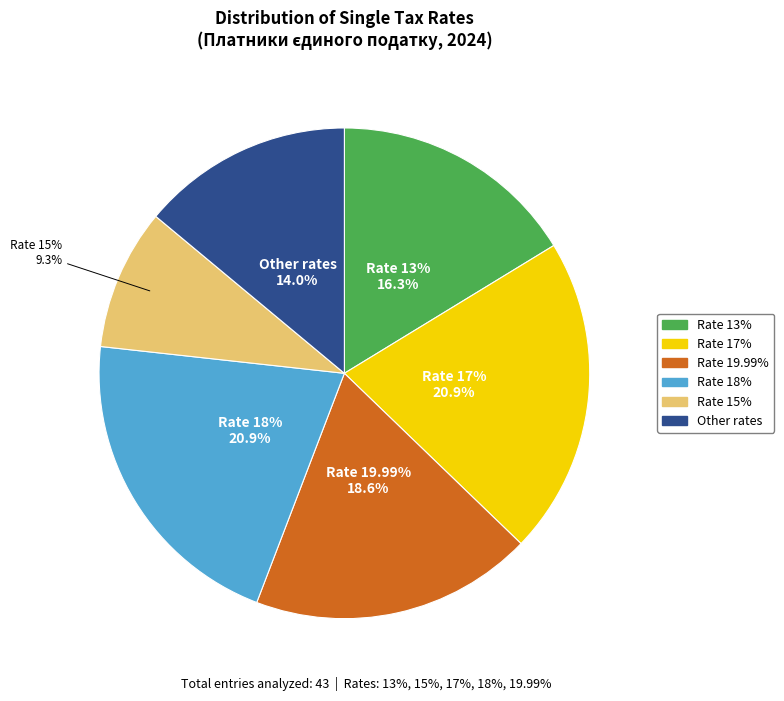

What percentage is the 18 slice, to the nearest percent?

21%